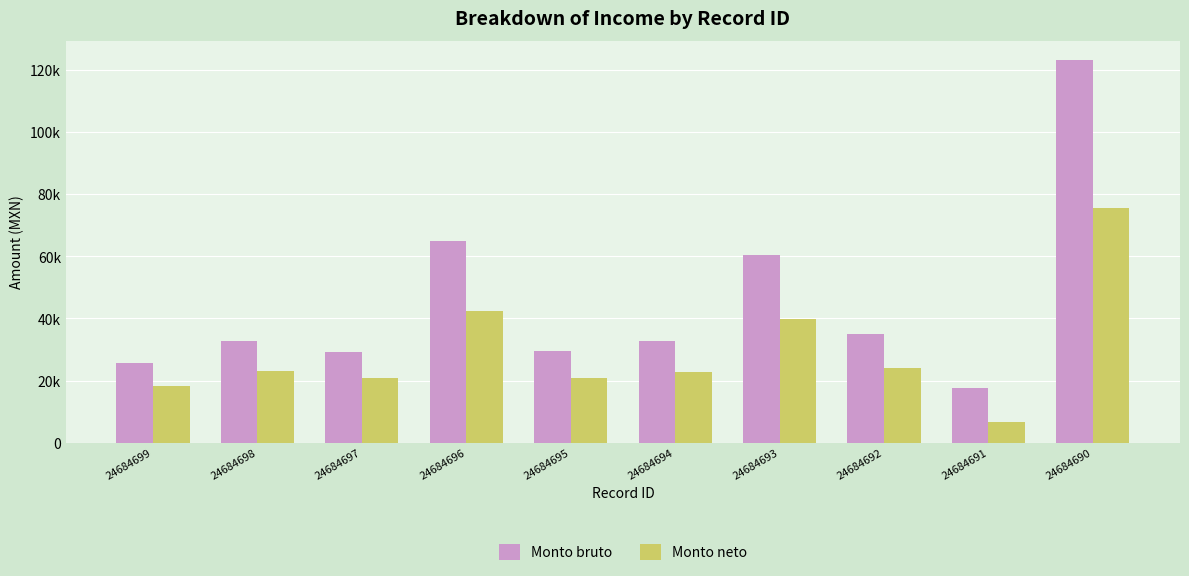

What is the smallest value displayed?

6588.1